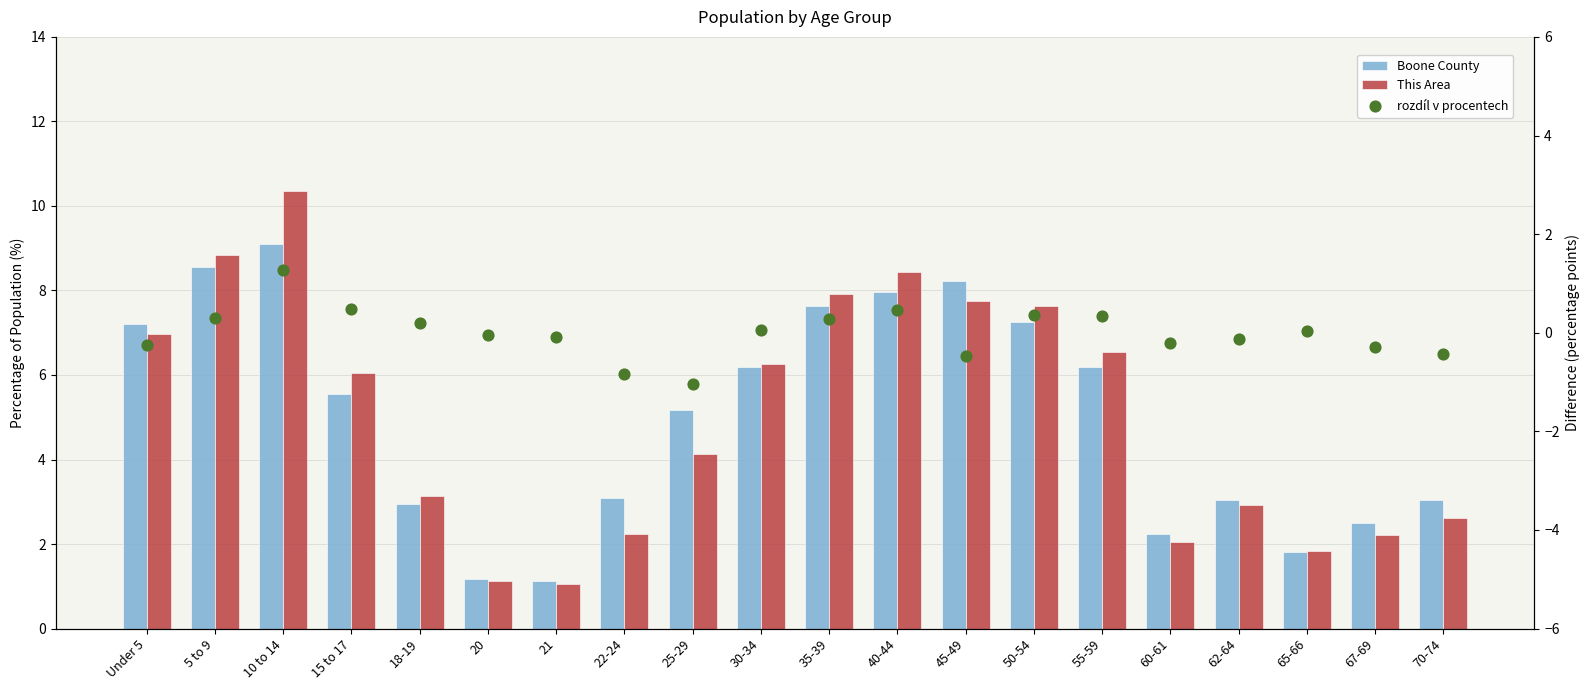

At which category is the sum across all series the highest?

10 to 14